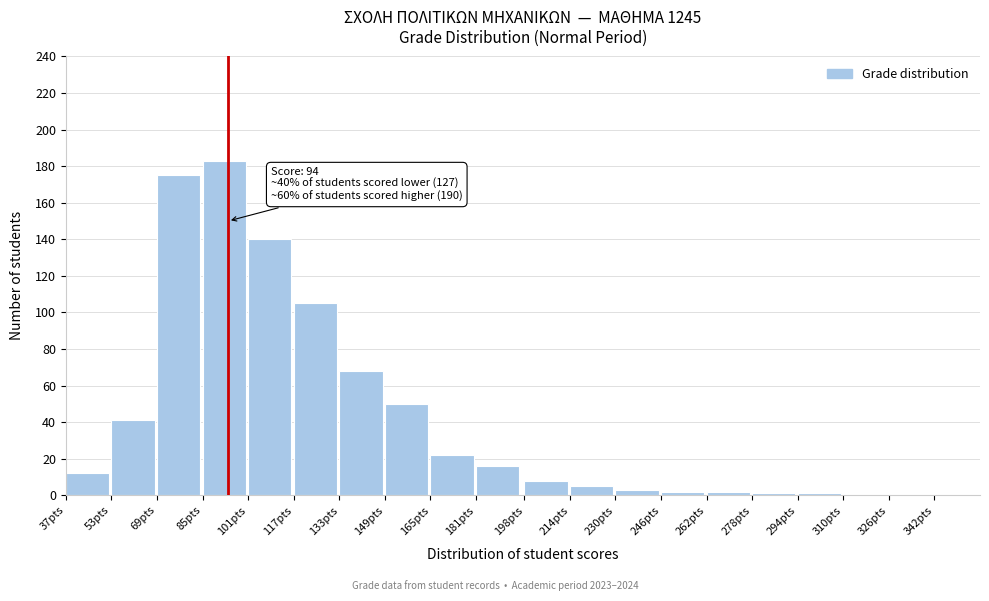

Reading left to right, what are all the values shown in this chart?

37pts=12	53pts=41	69pts=175	85pts=183	101pts=140	117pts=105	133pts=68	149pts=50	165pts=22	181pts=16	198pts=8	214pts=5	230pts=3	246pts=2	262pts=2	278pts=1	294pts=1	310pts=0	326pts=0	342pts=0